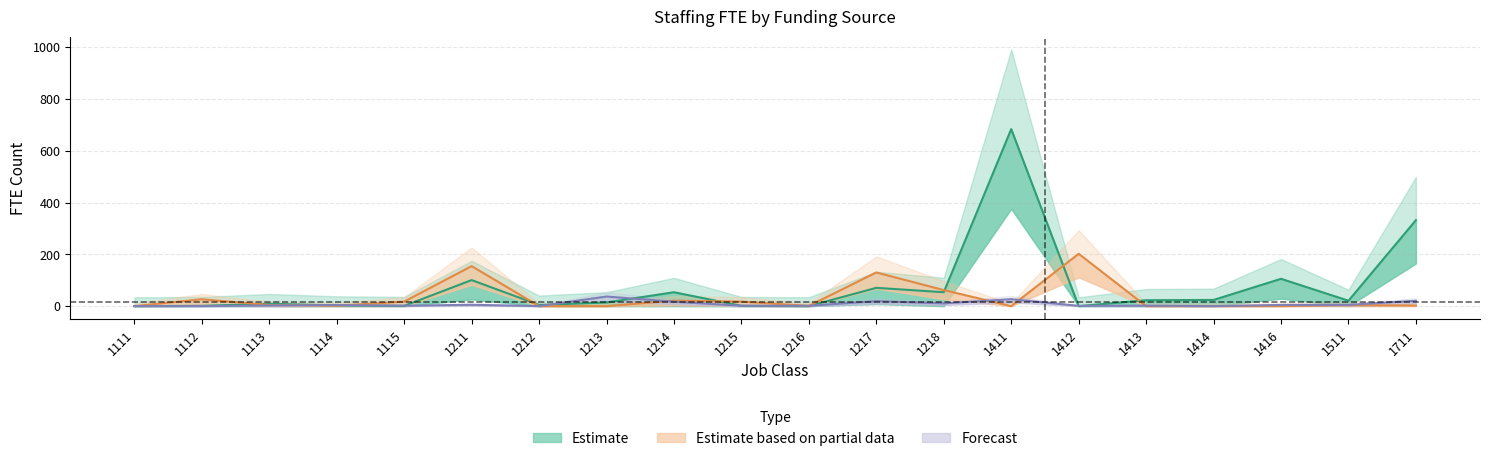

True or false: Estimate has more than 1 interior local peaks.

True